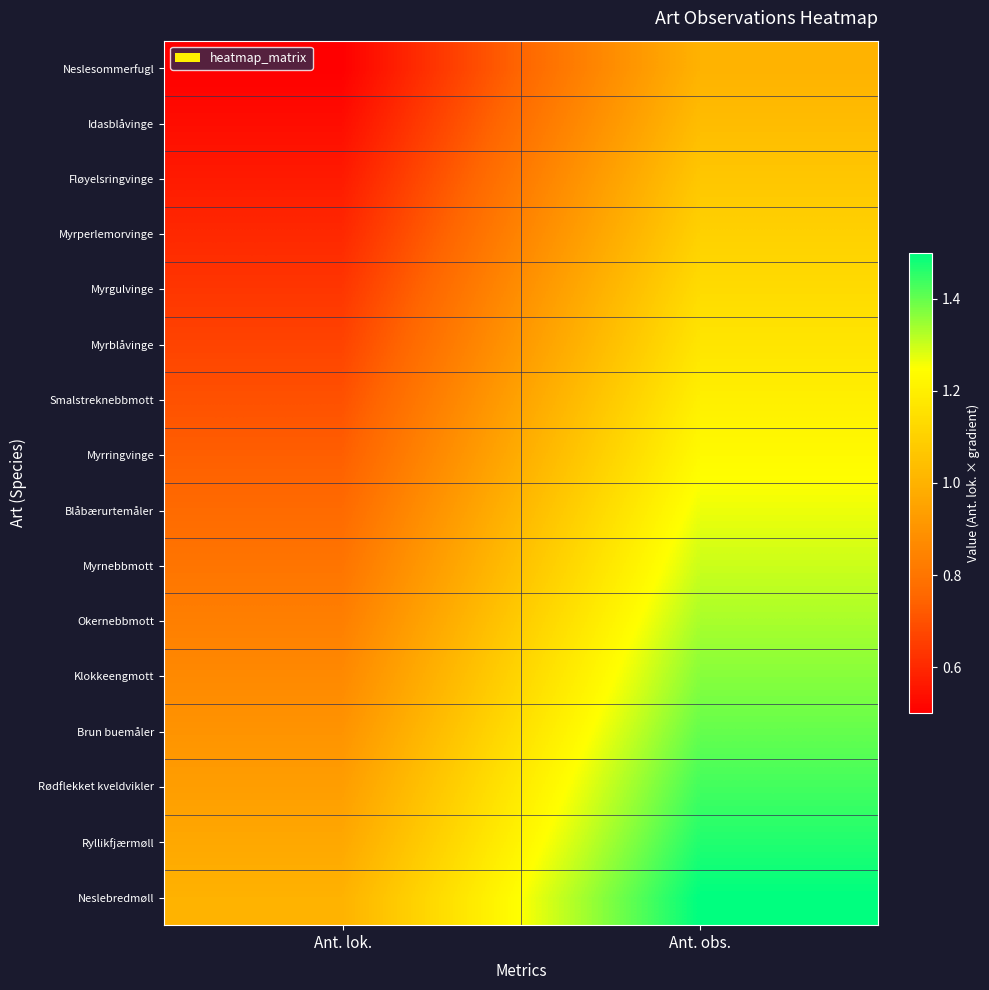

Which series has the largest total across all categories?

Neslebredmøll